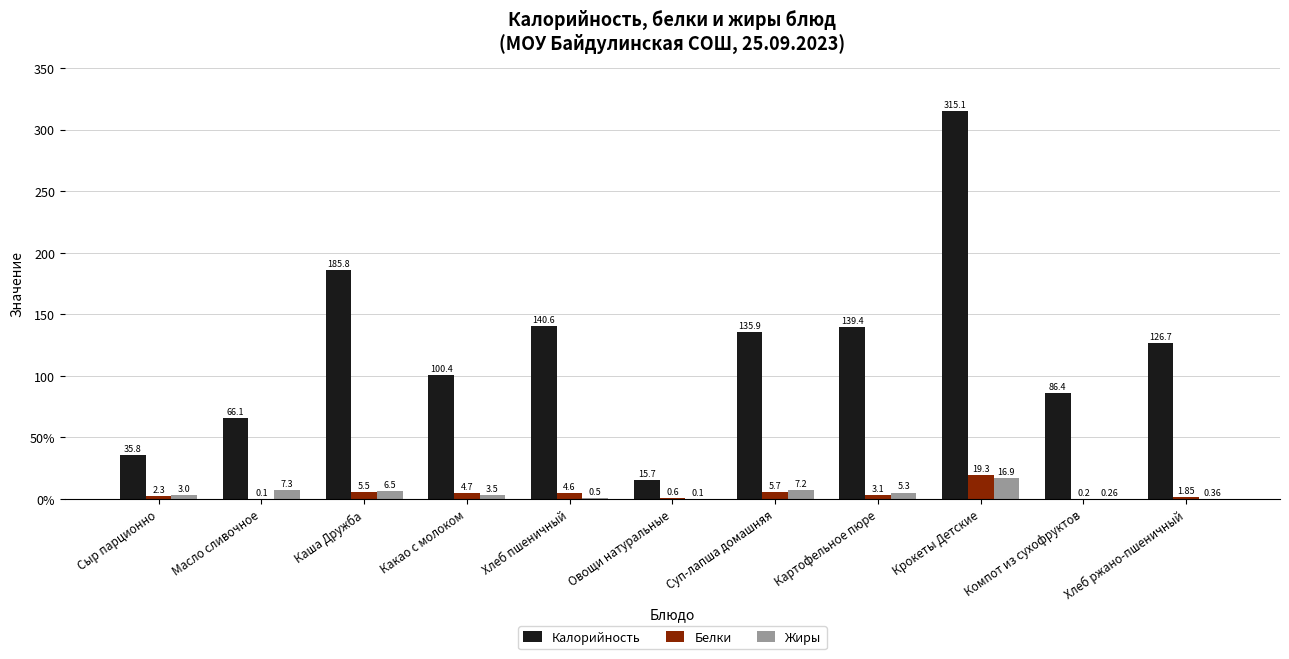

Are the bars horizontal?

No